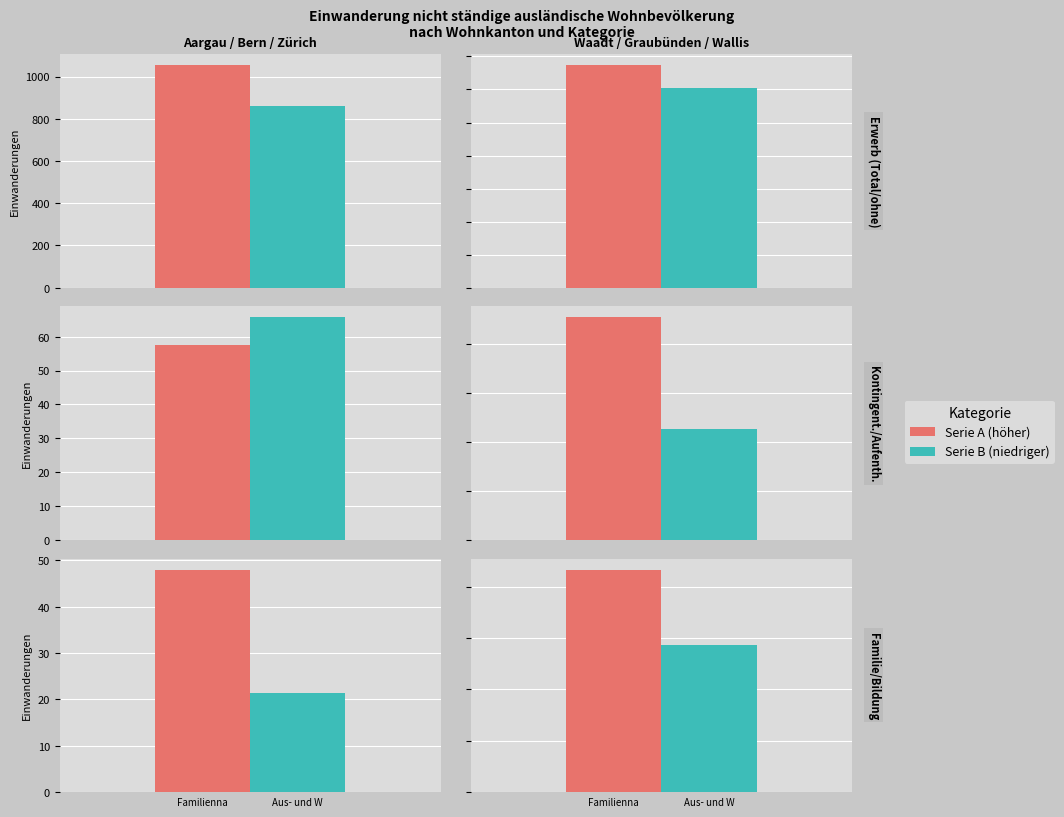

How many data points in Total are above 840?

2